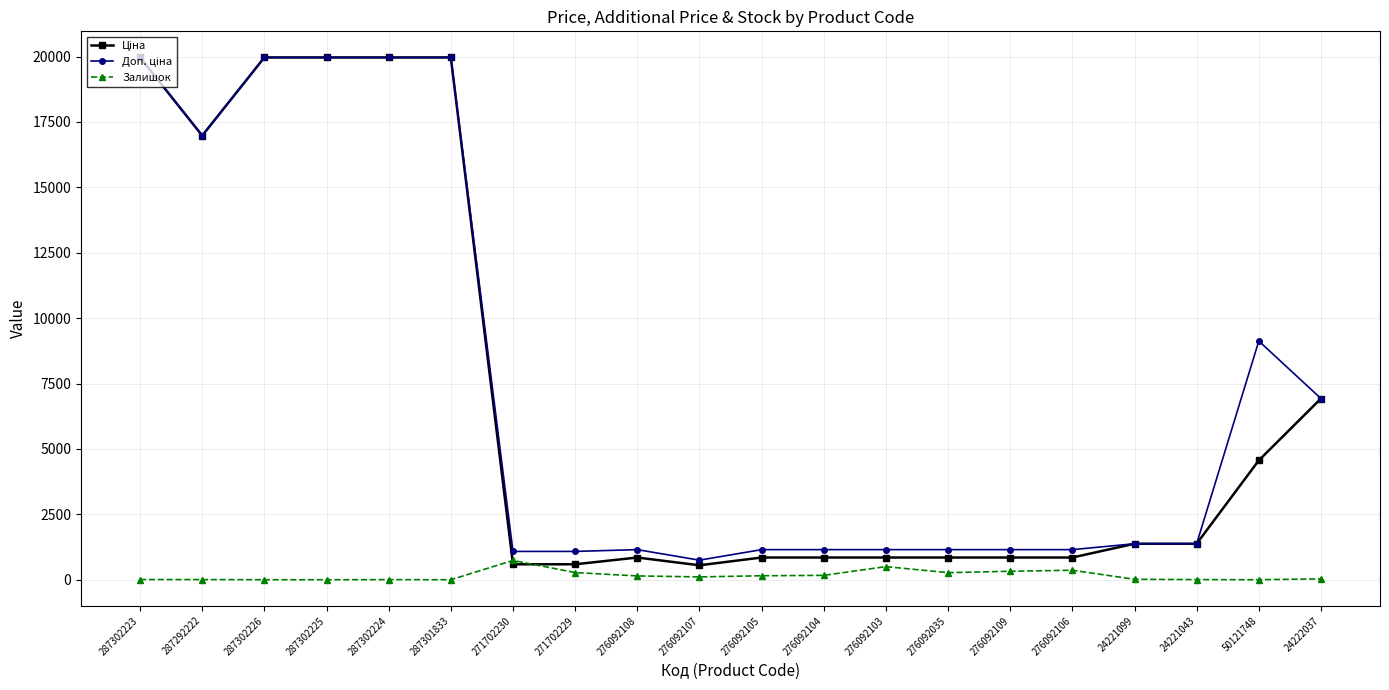

At how many categories does at least one series exceed 17756?

5